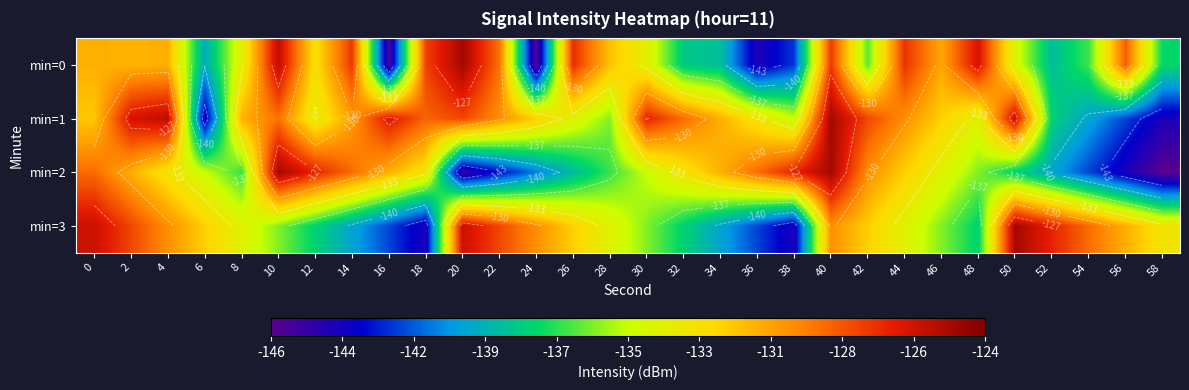

What is the minimum value for min=1?

-144.1